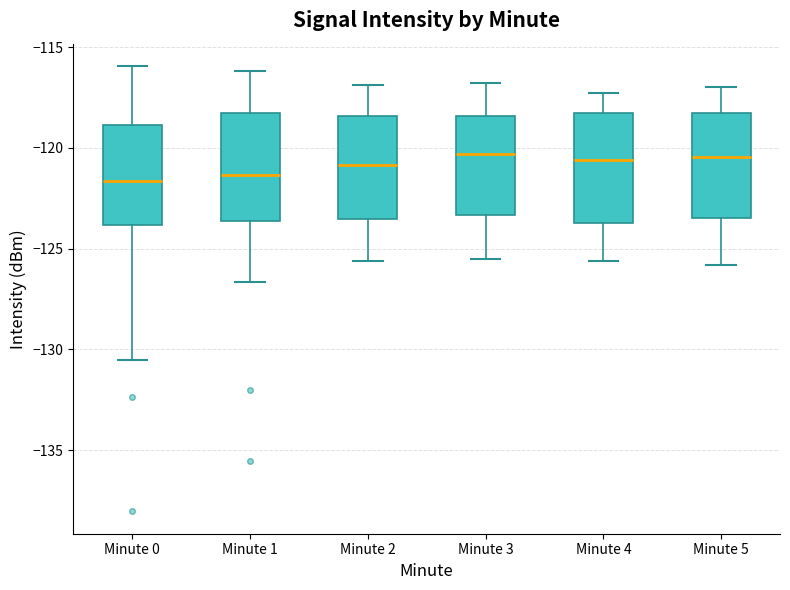

Reading left to right, transcribe this box plot: for each box, give where its median line is, the range the box spans, and where its two whiskers end, as read against the y-axis. The values are not printed on the chart, so give them approximately, as read against the axis.

Minute 0: median -121.5, box -124.0 to -119.0, whiskers -130.5 to -116.0
Minute 1: median -121.5, box -123.5 to -118.0, whiskers -126.5 to -116.0
Minute 2: median -121.0, box -123.5 to -118.5, whiskers -125.5 to -117.0
Minute 3: median -120.5, box -123.5 to -118.5, whiskers -125.5 to -117.0
Minute 4: median -120.5, box -123.5 to -118.0, whiskers -125.5 to -117.5
Minute 5: median -120.5, box -123.5 to -118.0, whiskers -126.0 to -117.0